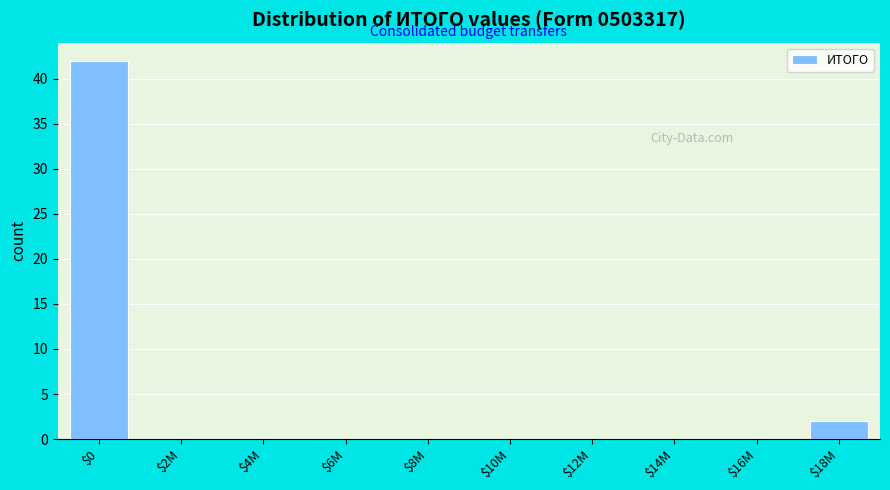

What is the sum of all values?

44